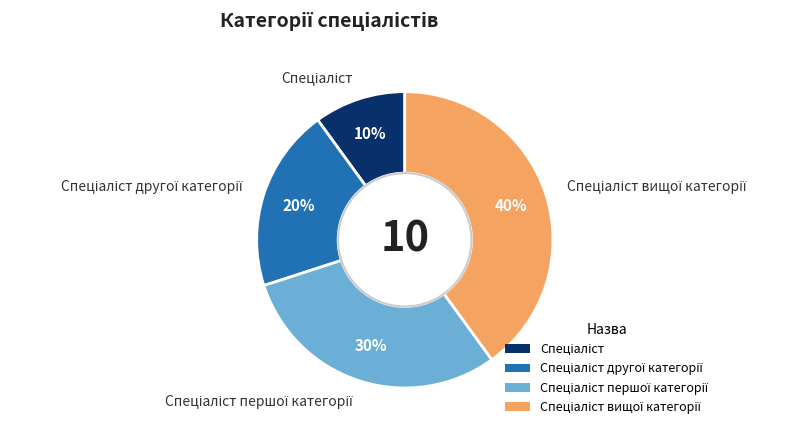

Is there a majority slice in this chart?

No